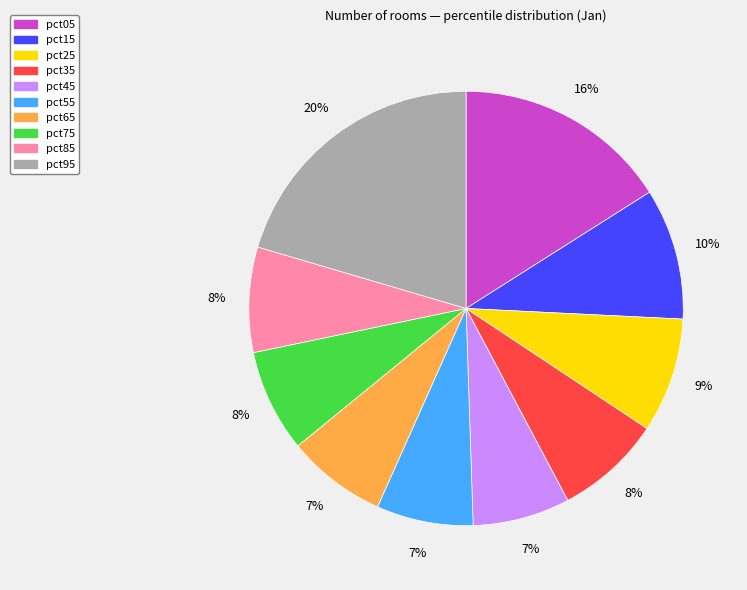

Count the number of slices in the pie.

10